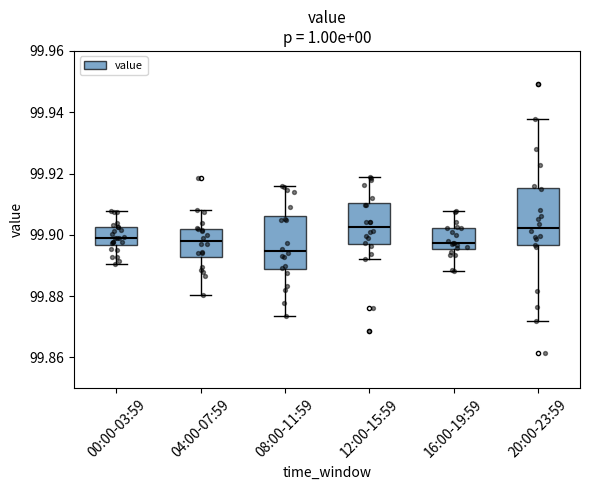

Where does the upper whisker of the box for 04:00-07:59 end on the y-axis? The values are not printed on the chart, so give them approximately, as read against the axis.

99.908